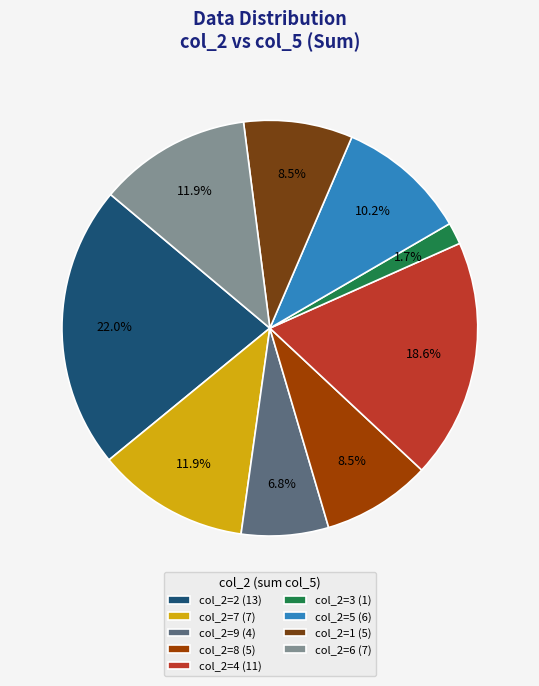

Between col_2=9 (4) and col_2=1 (5), which is larger?

col_2=1 (5)